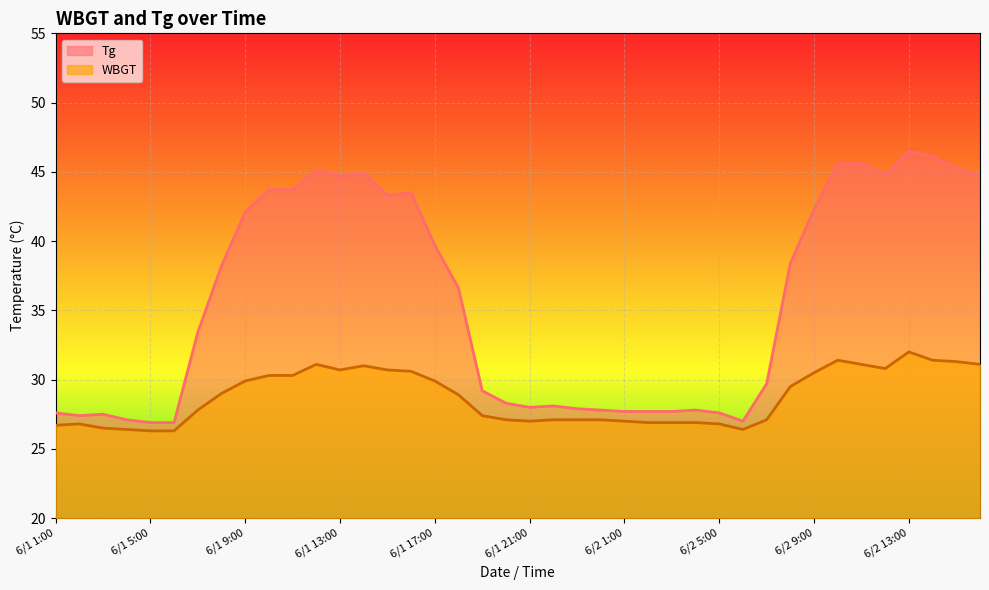

Count the number of data series in this chart.

2